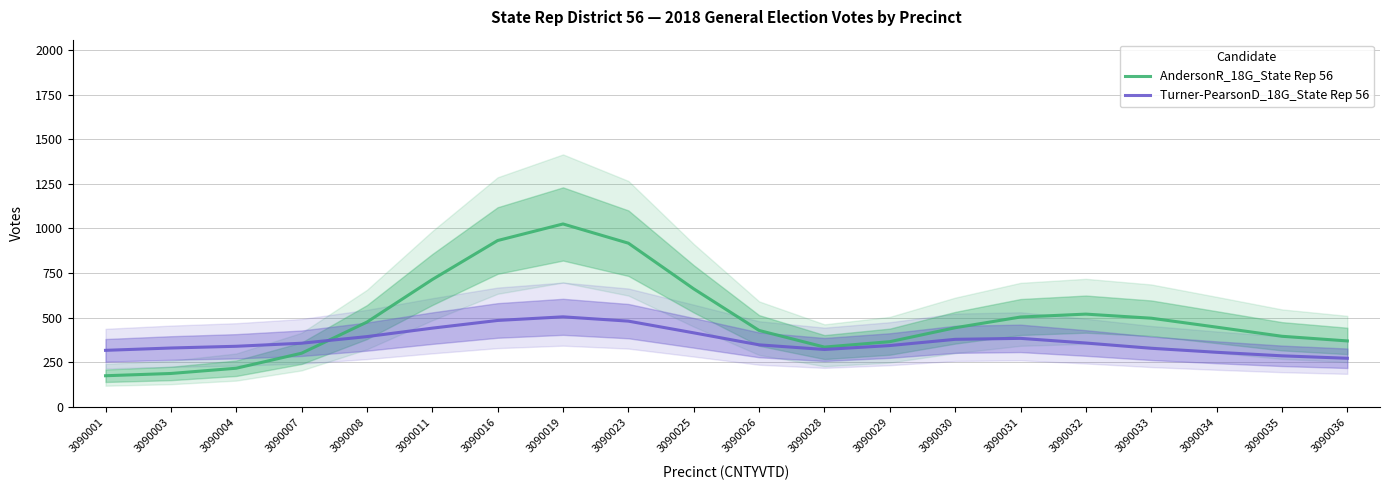

What is the sum of all AndersonR_18G_State Rep 56 values?

9913.0